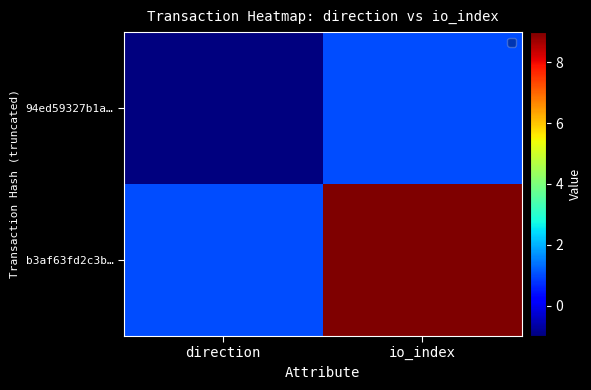

Reading right to left, extract all data points from this chart.

94ed59327b1a…: io_index=1	direction=-1
b3af63fd2c3b…: io_index=9	direction=1